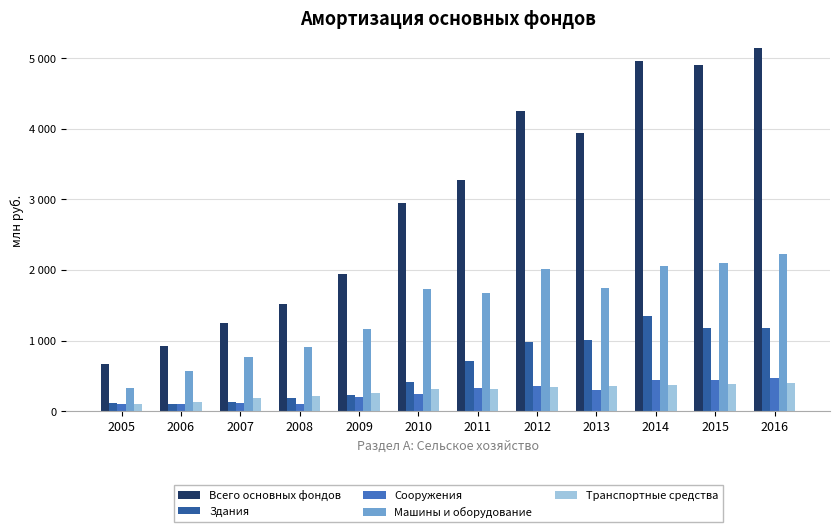

Does the chart contain any negative values?

No